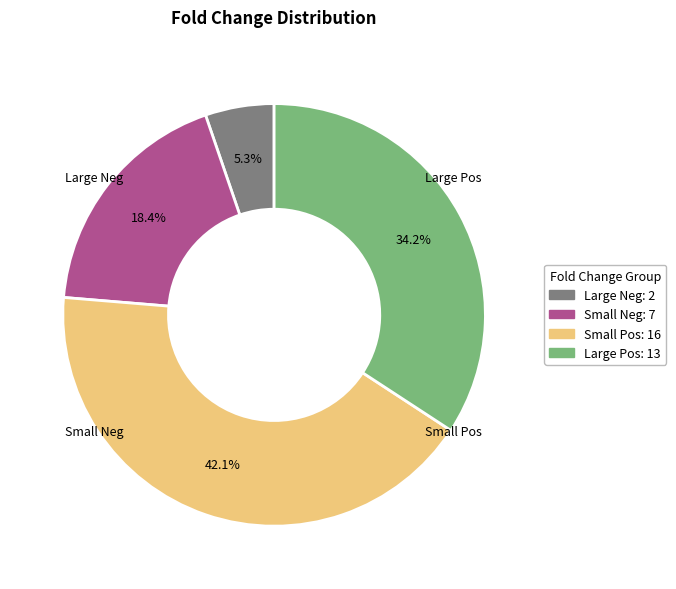

Is there a majority slice in this chart?

No